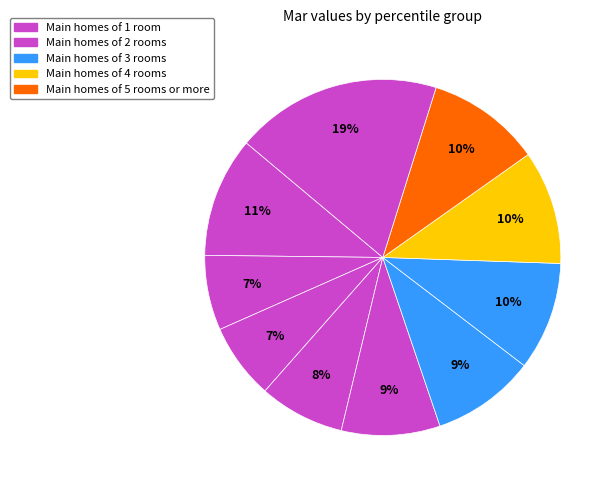

Count the number of slices in the pie.

10